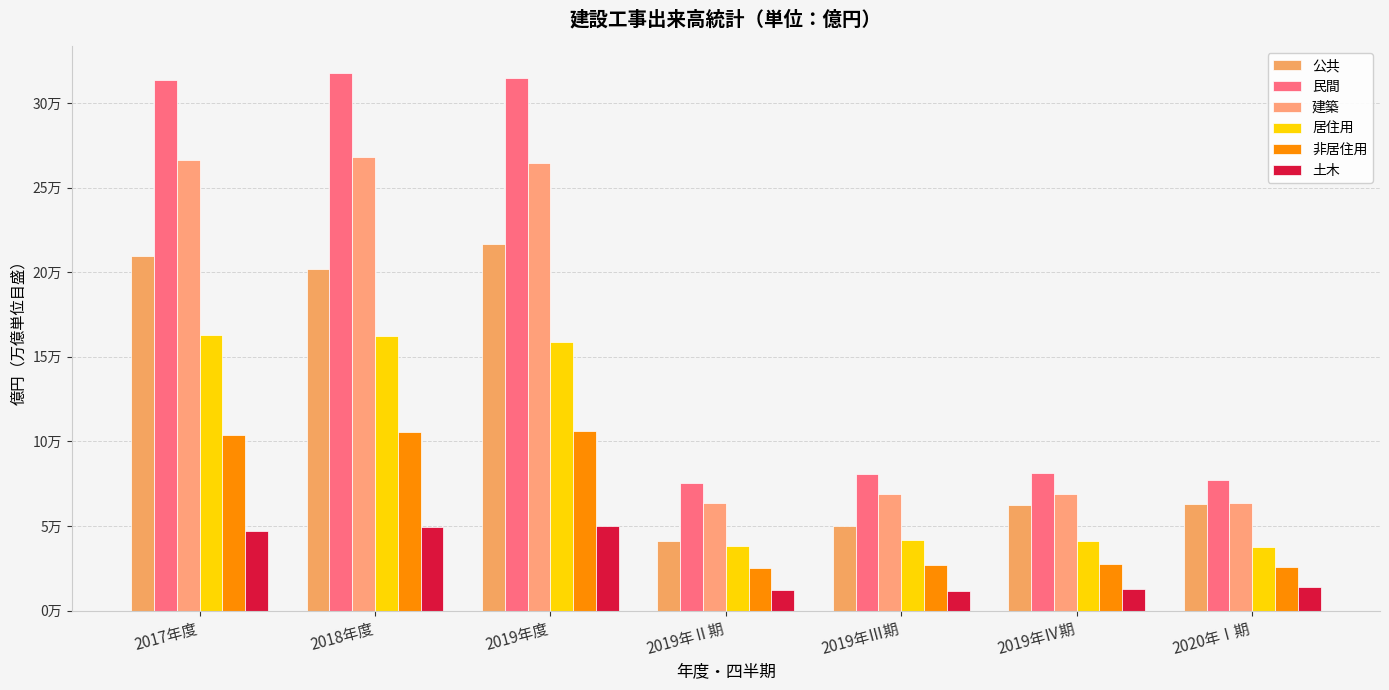

Are the bars grouped side by side (vs. stacked)?

Yes